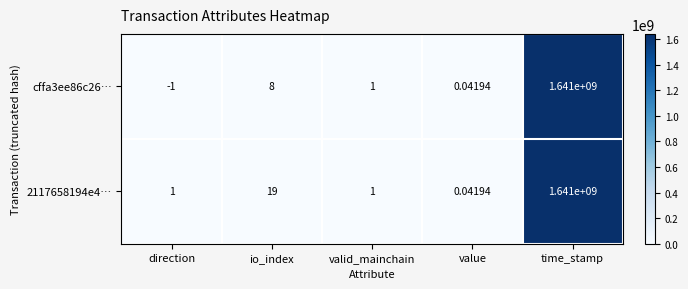

List the labels in order of cffa3ee86c26… value, largest first.

time_stamp, io_index, valid_mainchain, value, direction